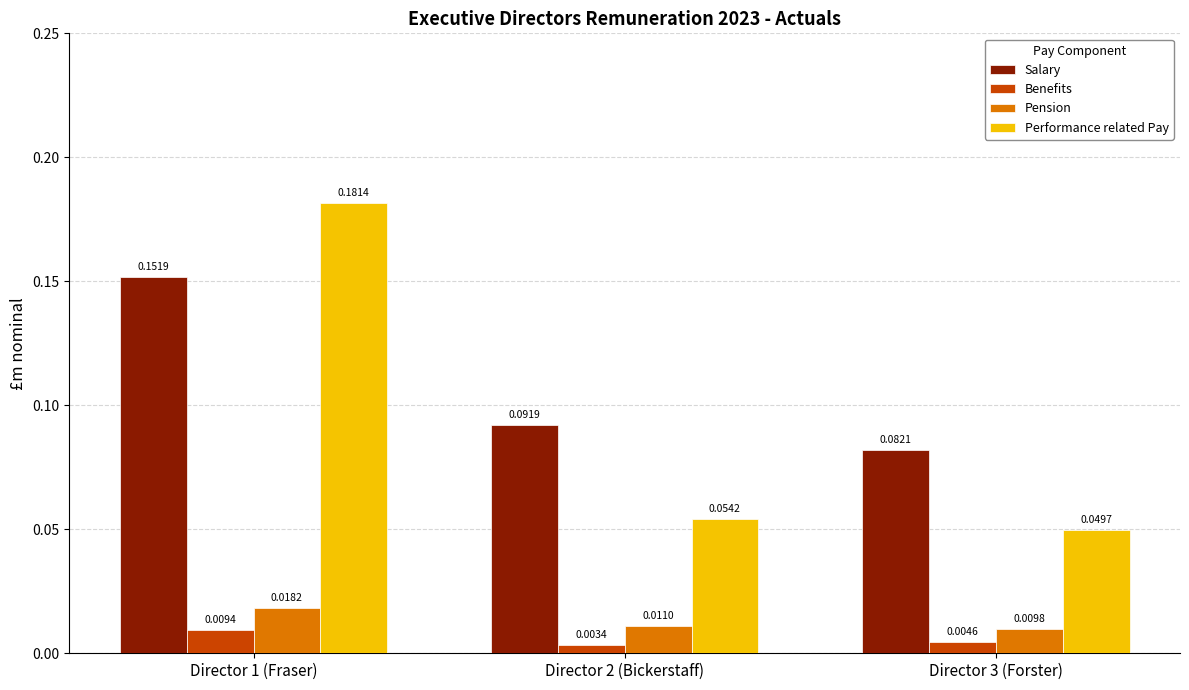

Which series has the largest total across all categories?

Salary